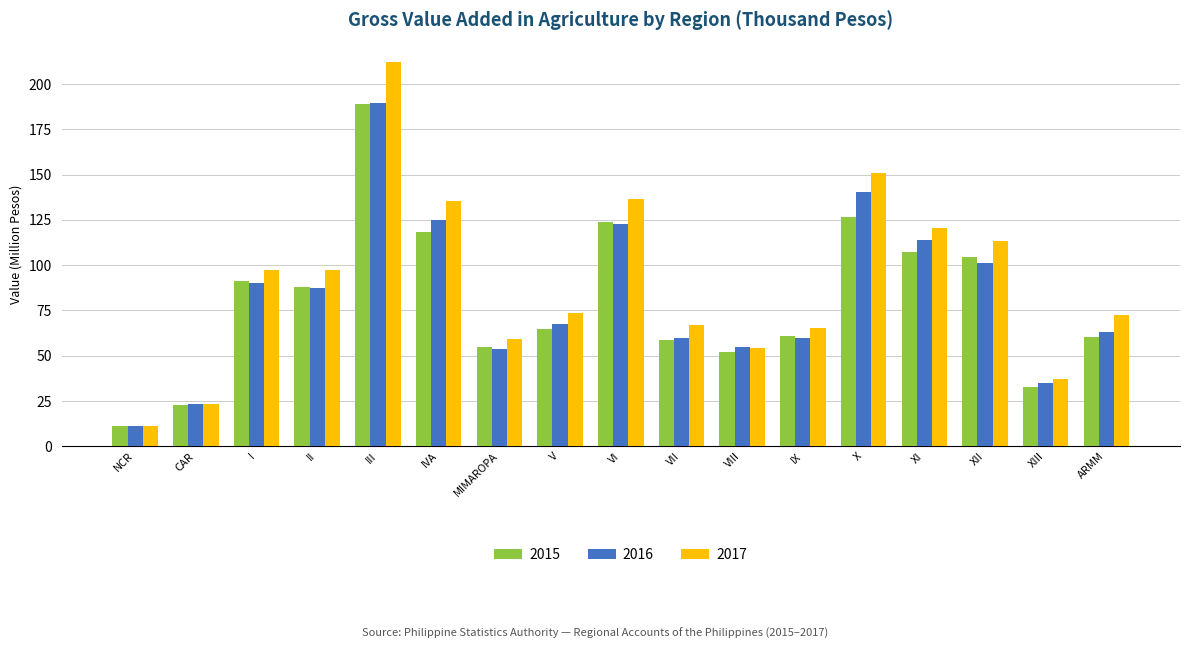

Which series has the largest total across all categories?

2017